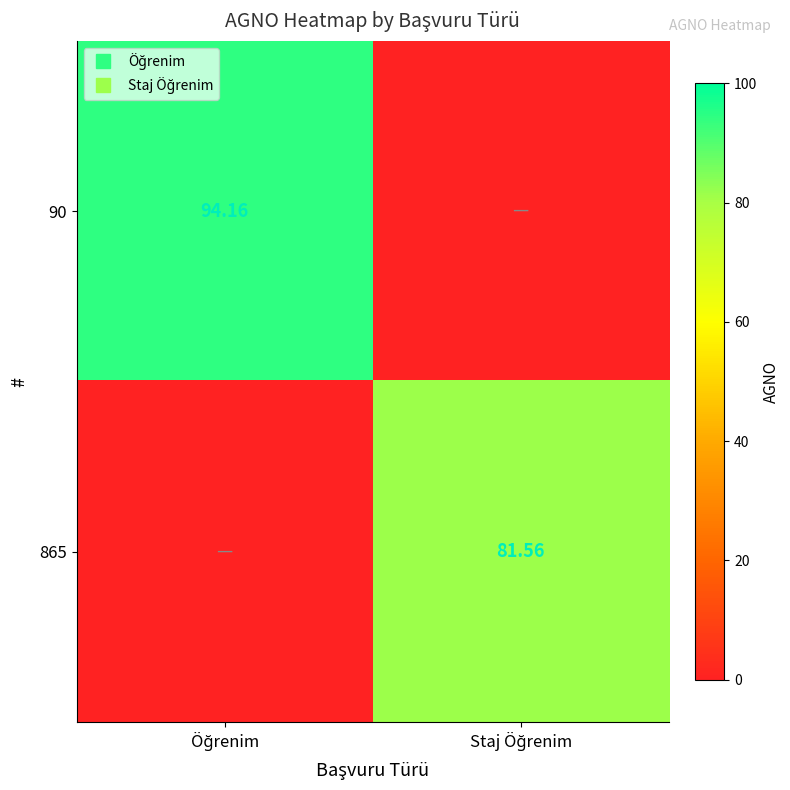

How many values in the 90 series are below 94?

1